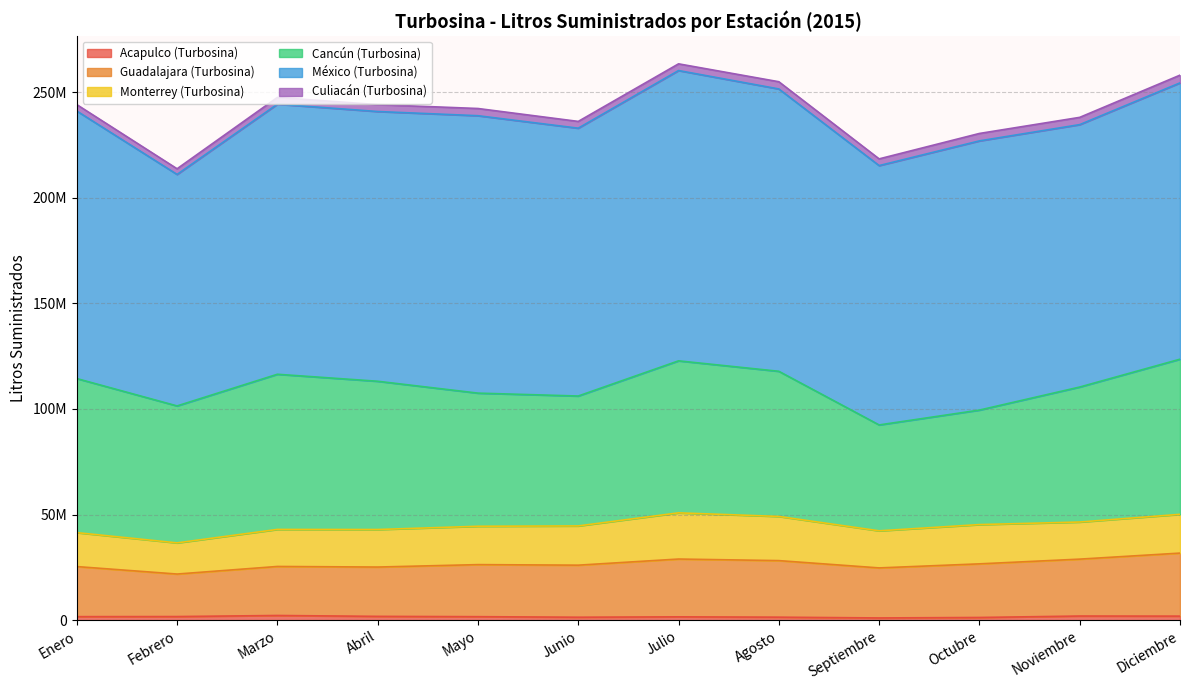

True or false: México (Turbosina) and Acapulco (Turbosina) intersect in this chart.

False